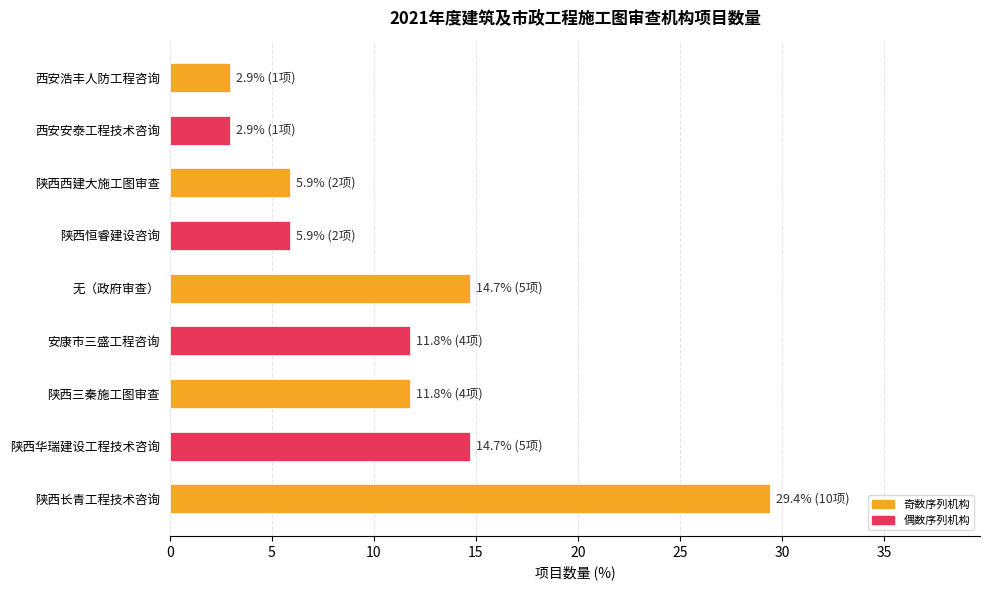

Reading bottom to top, transcribe all the data shown in this chart.

陕西长青工程技术咨询=29.4	陕西华瑞建设工程技术咨询=14.7	陕西三秦施工图审查=11.8	安康市三盛工程咨询=11.8	无（政府审查）=14.7	陕西恒睿建设咨询=5.9	陕西西建大施工图审查=5.9	西安安泰工程技术咨询=2.9	西安浩丰人防工程咨询=2.9